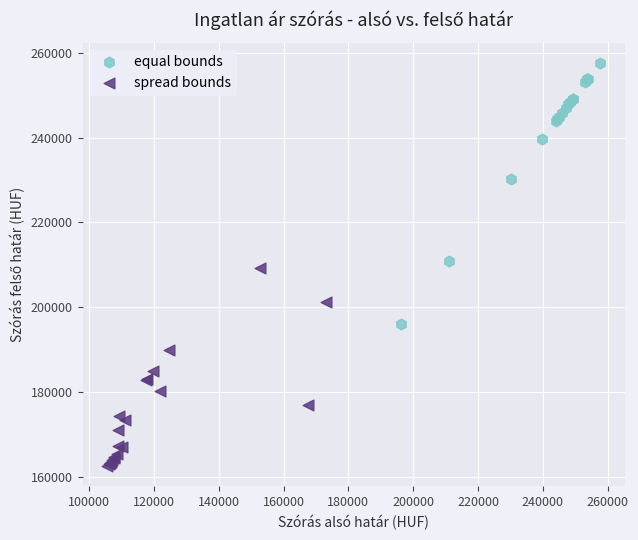

Which series reaches the minimum Y coordinate?

spread bounds